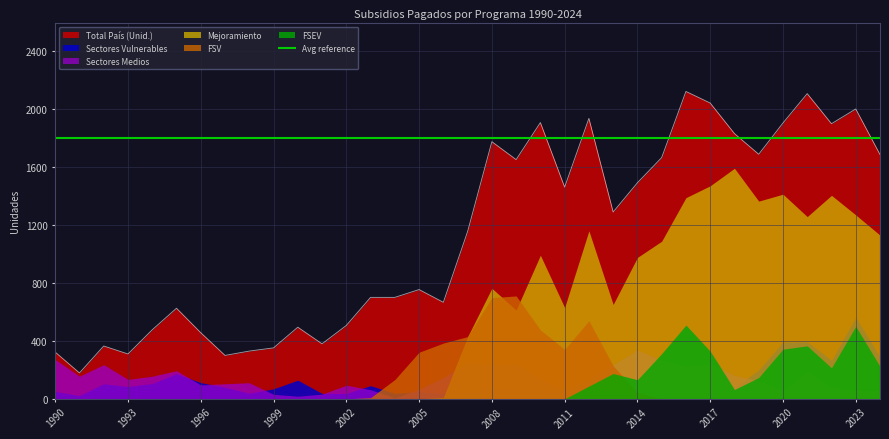

What is the maximum value for Total País (Unid.)?

2124